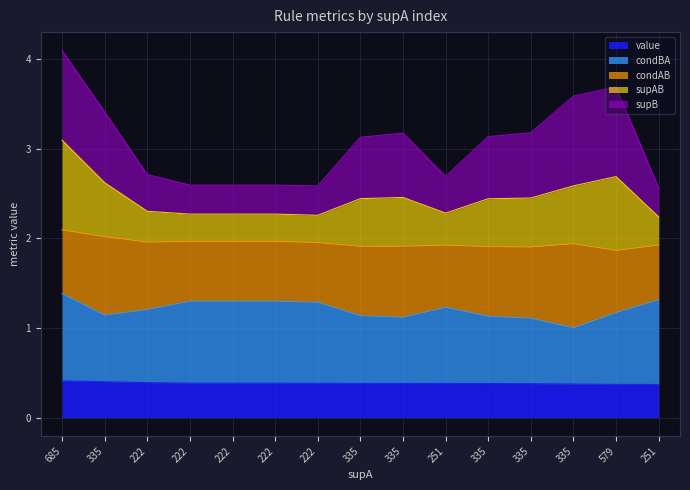

True or false: value and condBA cross at least once.

False